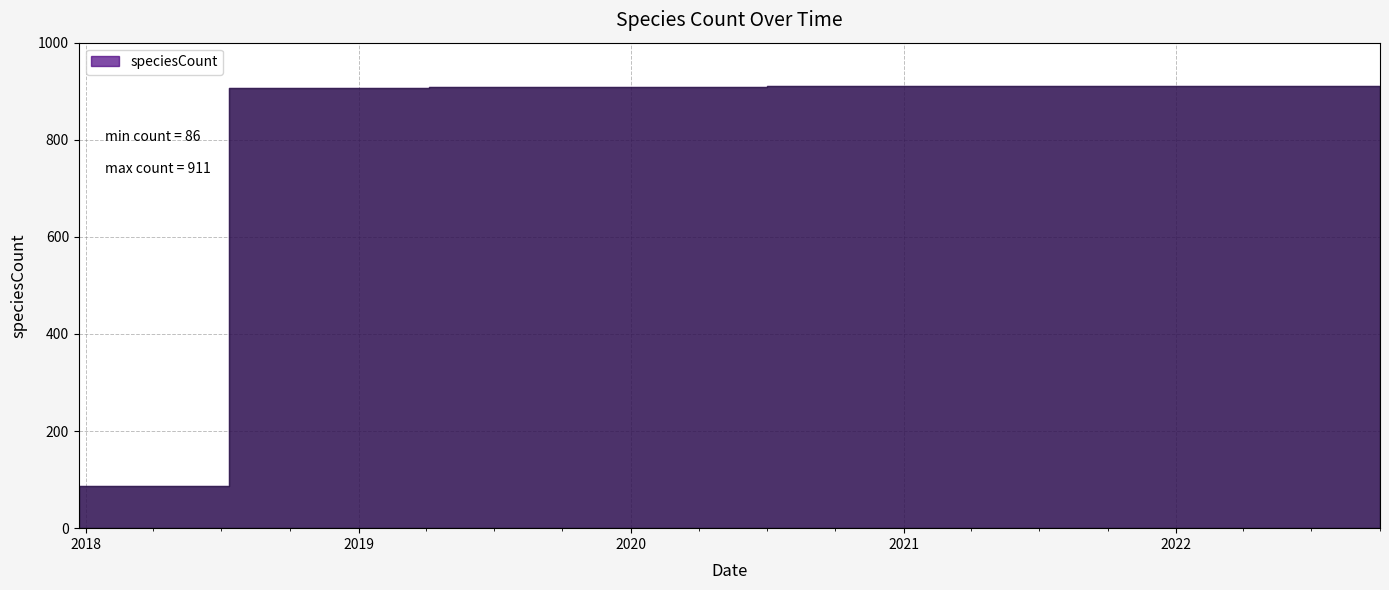

List the labels in order of value, largest first.

2020-07-01, 2020-10-01, 2021-01-01, 2021-04-01, 2021-07-01, 2021-10-01, 2022-01-01, 2022-04-01, 2022-07-01, 2022-10-01, 2019-04-06, 2019-07-01, 2019-10-09, 2020-01-01, 2020-04-01, 2018-07-11, 2018-09-28, 2019-01-01, 2017-12-22, 2018-04-09